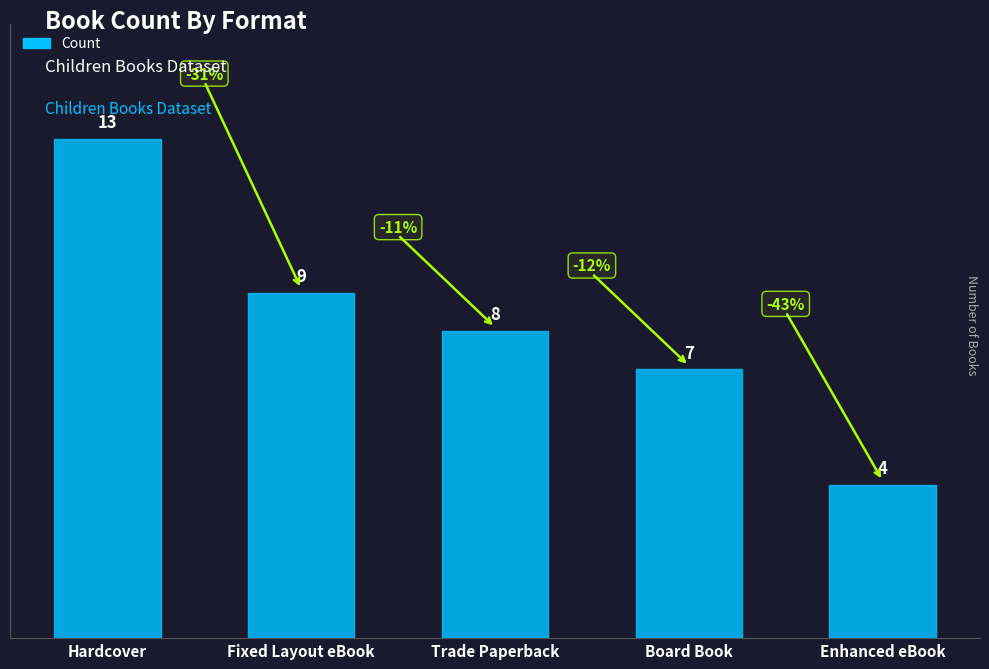

The chart shows a value of 7 at Board Book. True or false?

True